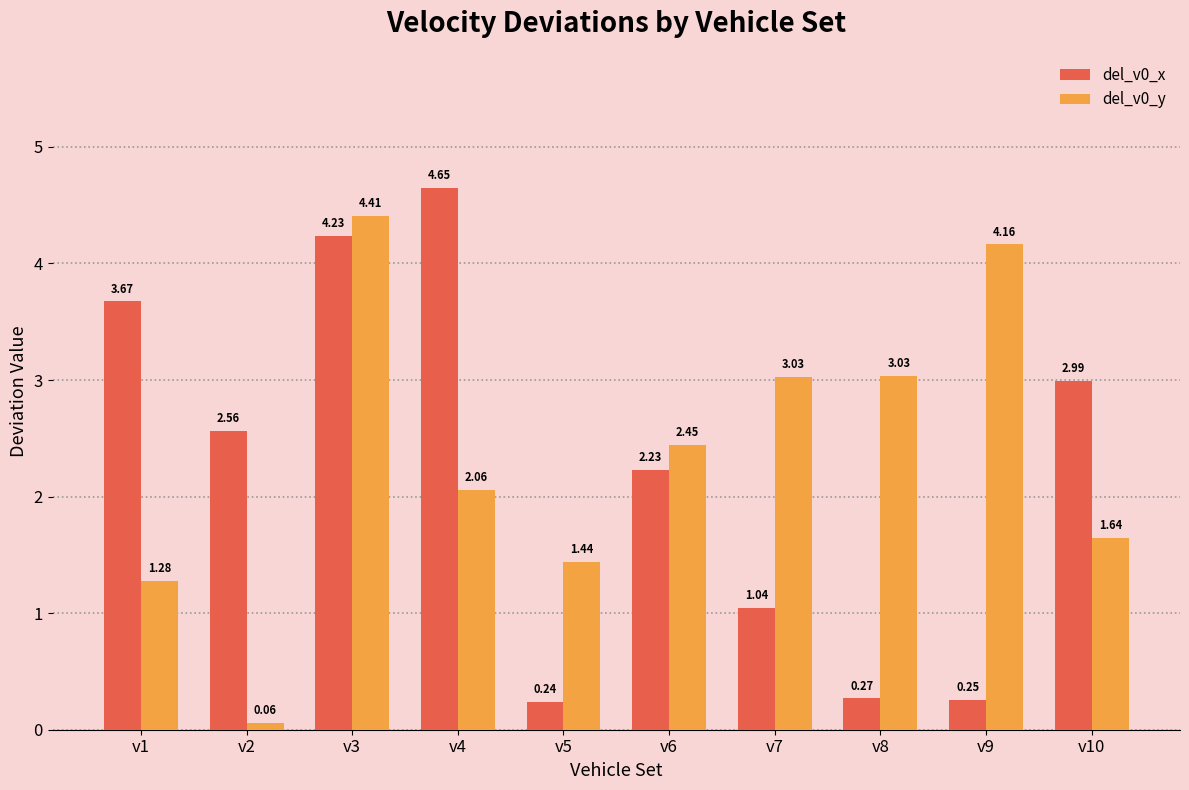

What is the difference between the del_v0_x values at v8 and v7?

0.8